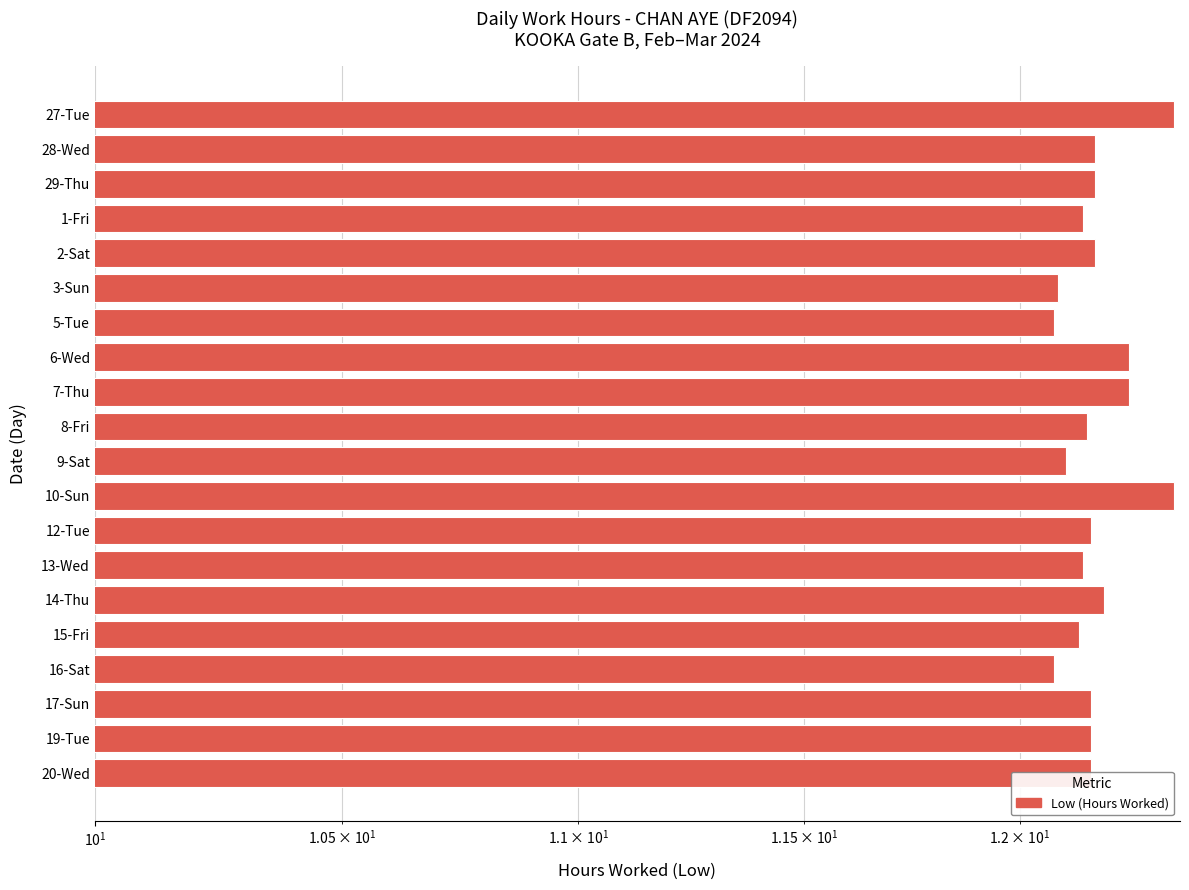

What is the smallest value displayed?

12.1